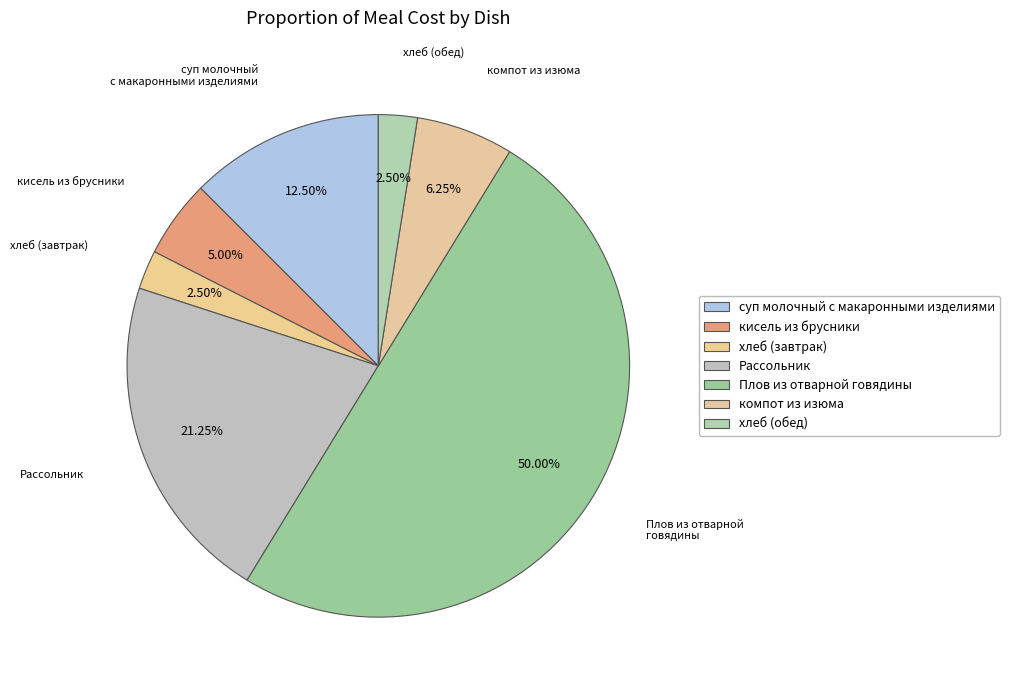

Combined, what portion of the pie is Плов из отварной говядины and Рассольник?

71.2%